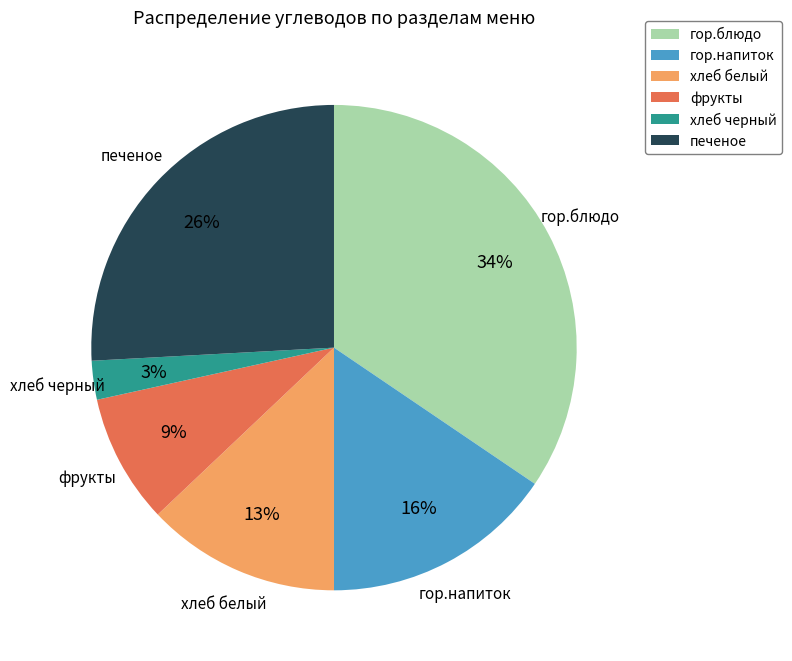

The хлеб черный slice represents 3% of the pie. True or false?

True